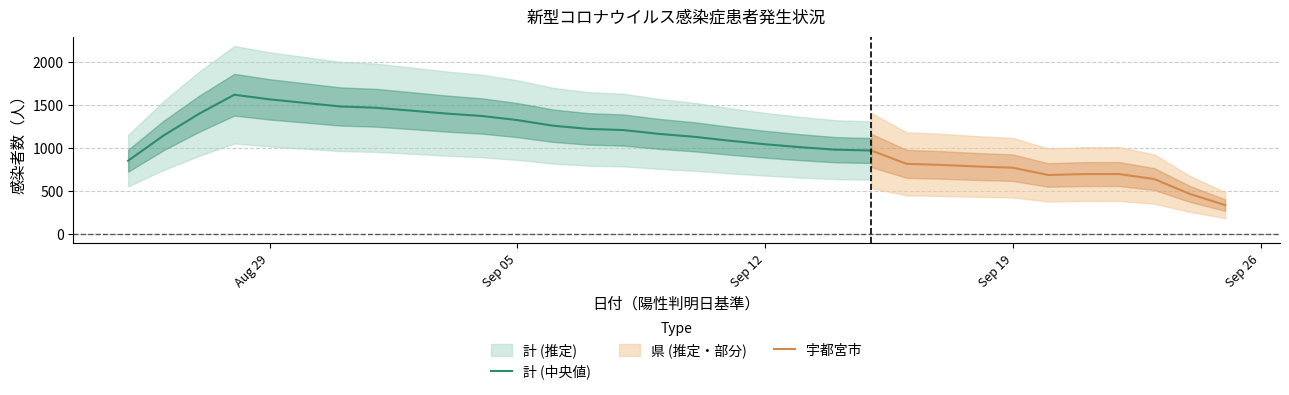

True or false: 計 and 宇都宮市 cross at least once.

False